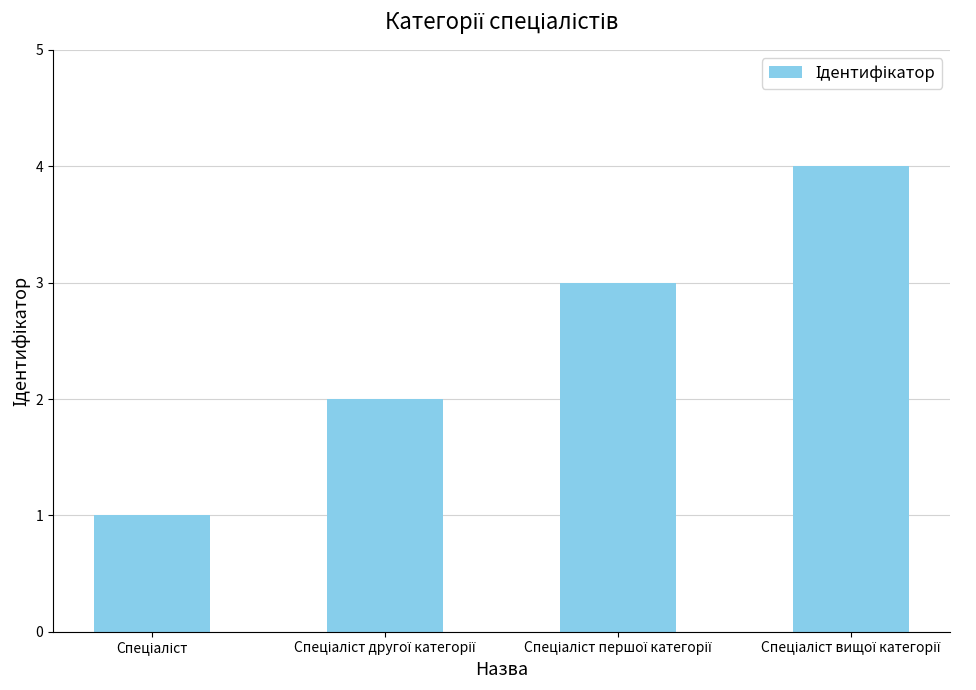

Reading right to left, extract all data points from this chart.

4	3	2	1